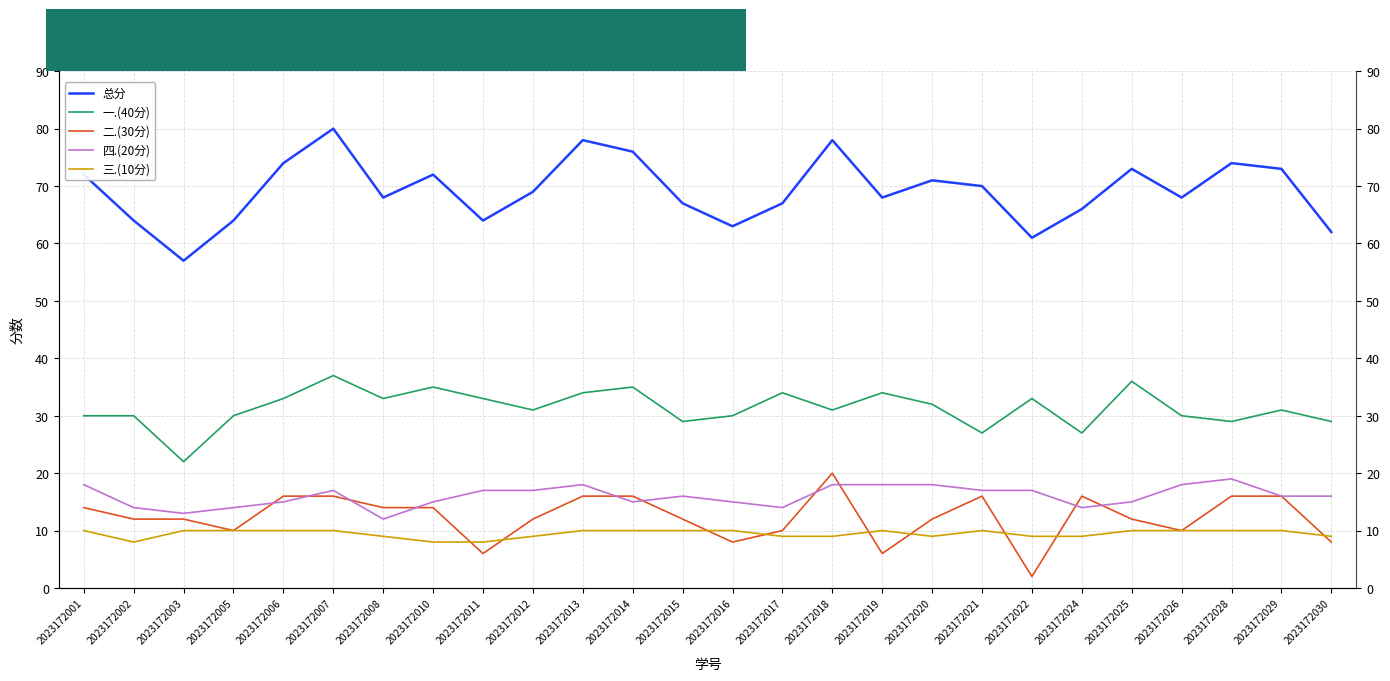

How many data points does each series have?

26